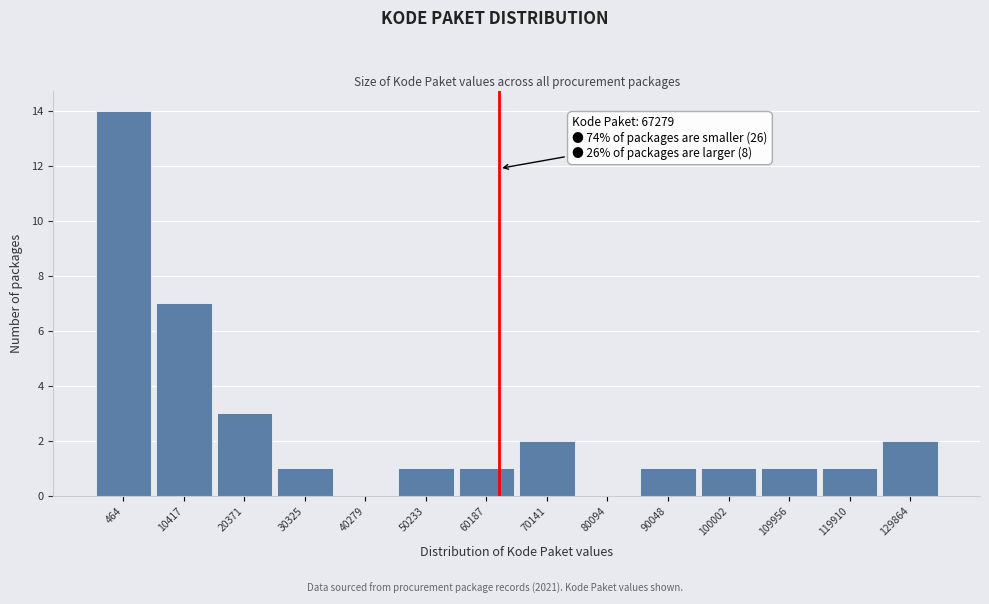

Reading right to left, what are all the values shown in this chart?

129864=2	119910=1	109956=1	100002=1	90048=1	80094=0	70141=2	60187=1	50233=1	40279=0	30325=1	20371=3	10417=7	464=14